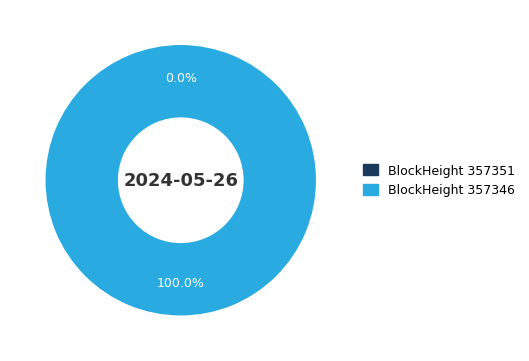

Which category has the smallest portion of the pie?

357351